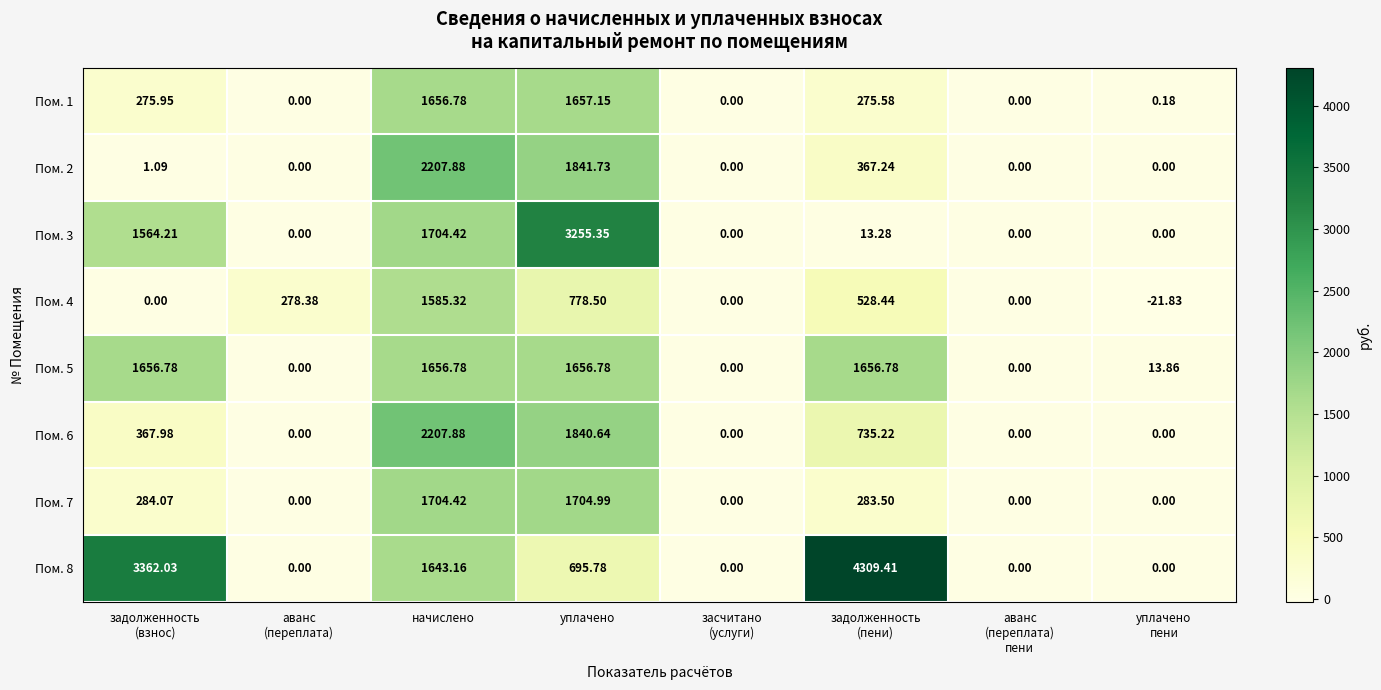

Which category has the highest value in the Пом. 3 series?

уплачено